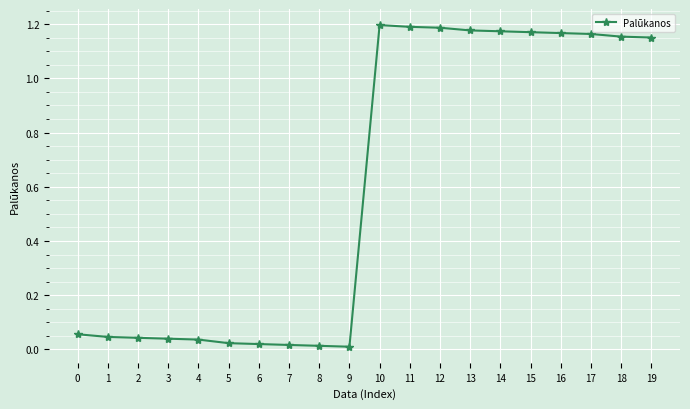

At which label does the data first exceed 1?

10